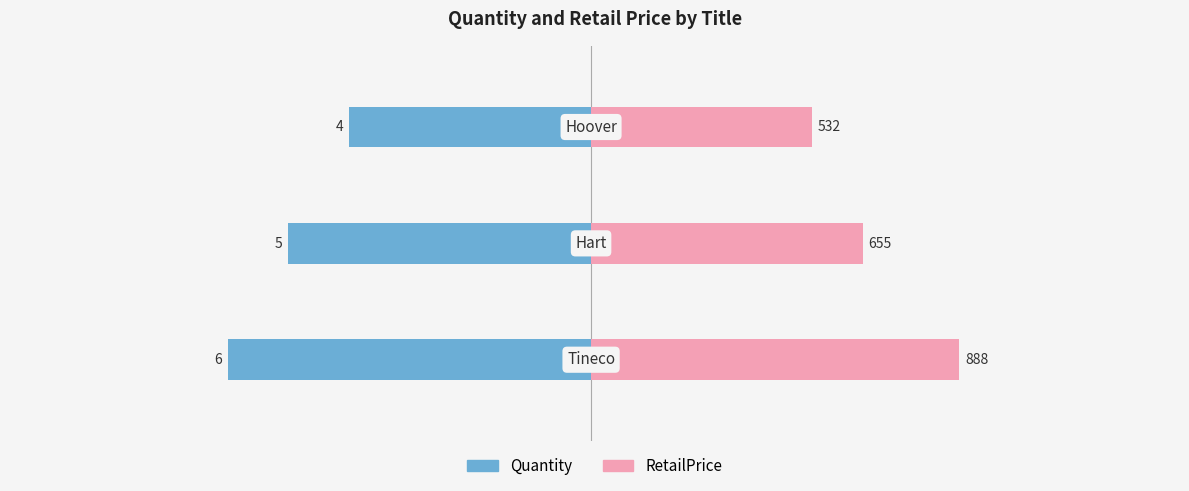

What are all the series names shown in the legend?

Quantity, RetailPrice